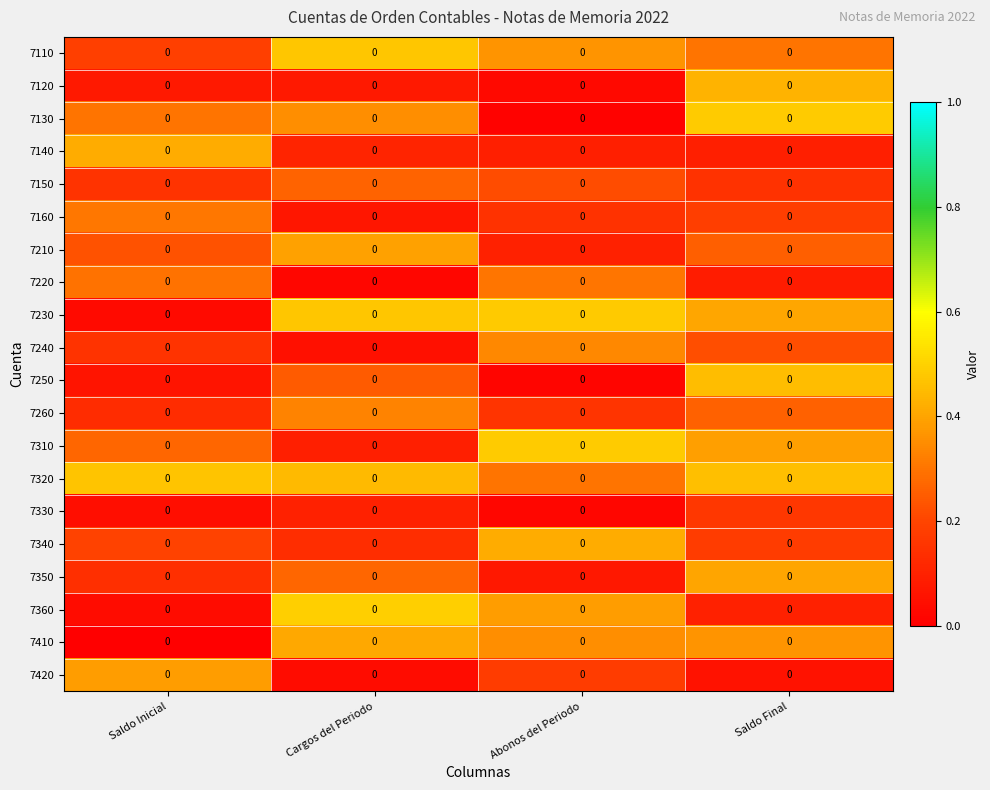

Which has a higher value, Abonos del Periodo or Saldo Inicial?

Abonos del Periodo